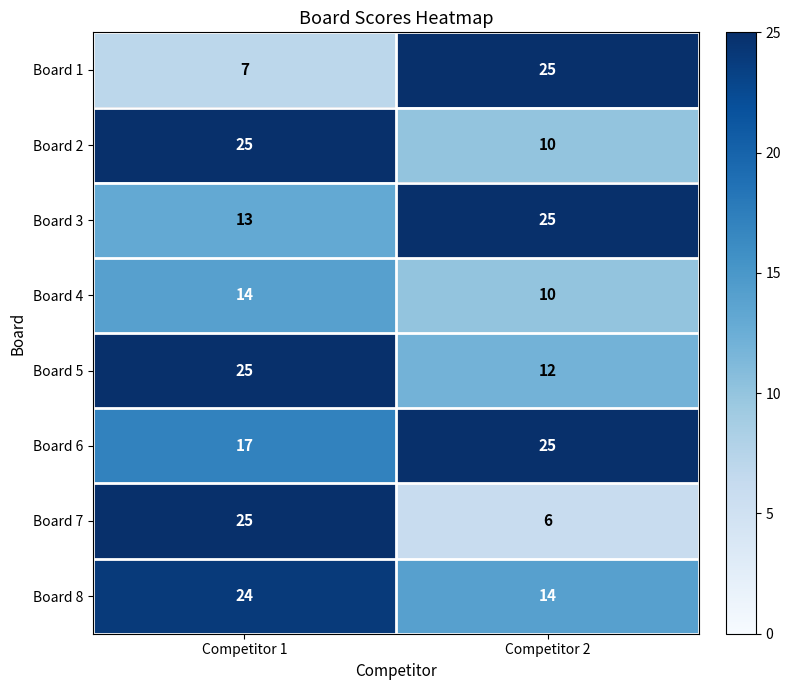

List the labels in order of Board 8 value, largest first.

Competitor 1, Competitor 2